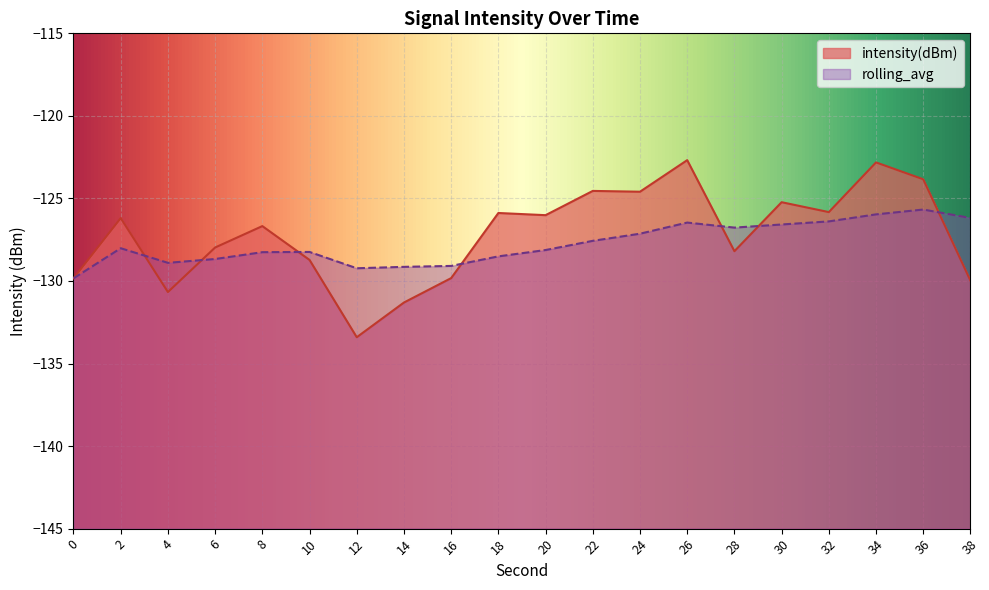

The value of rolling_avg at 30 is -126.6. True or false?

True